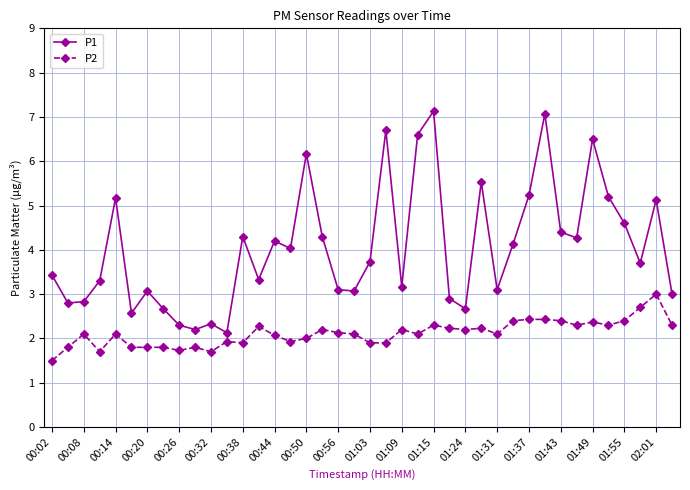

What is the lowest value of the P1 series?

2.1